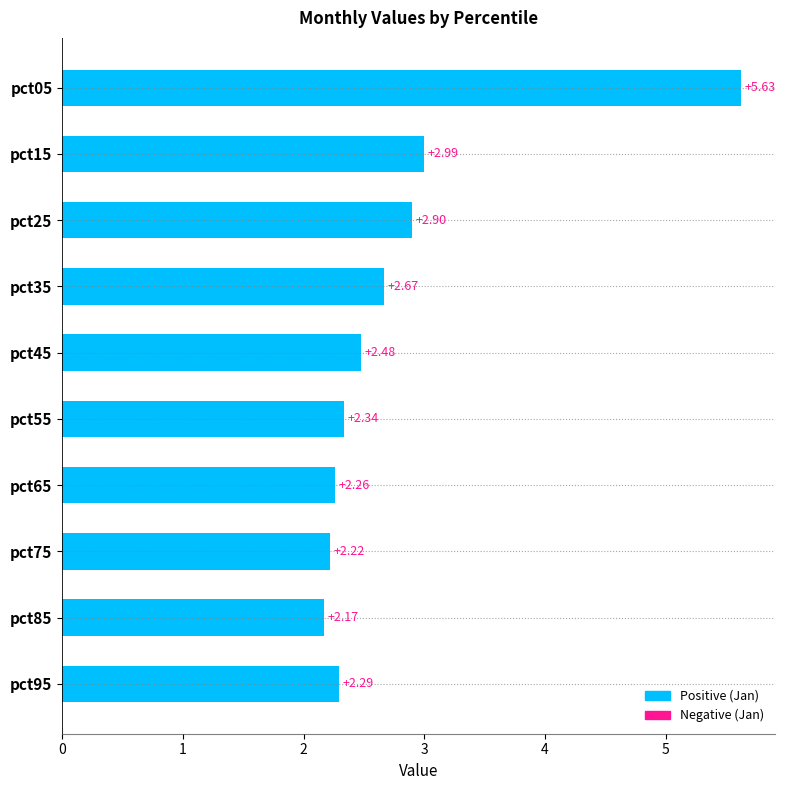

What is the sum of all values?

27.9